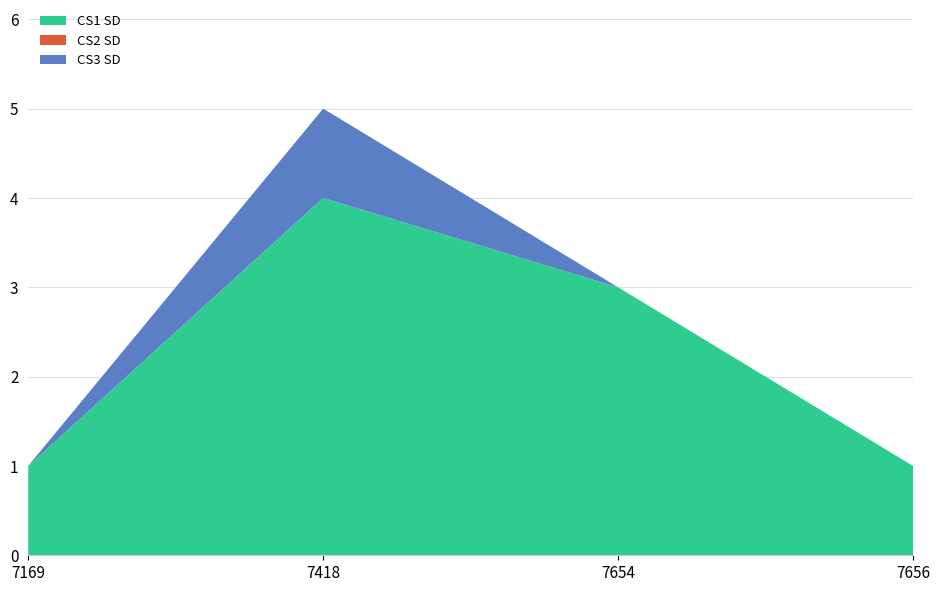

Reading left to right, what are all the values shown in this chart?

CS1 SD: 7169=1	7418=4	7654=3	7656=1
CS2 SD: 7169=0	7418=0	7654=0	7656=0
CS3 SD: 7169=0	7418=1	7654=0	7656=0